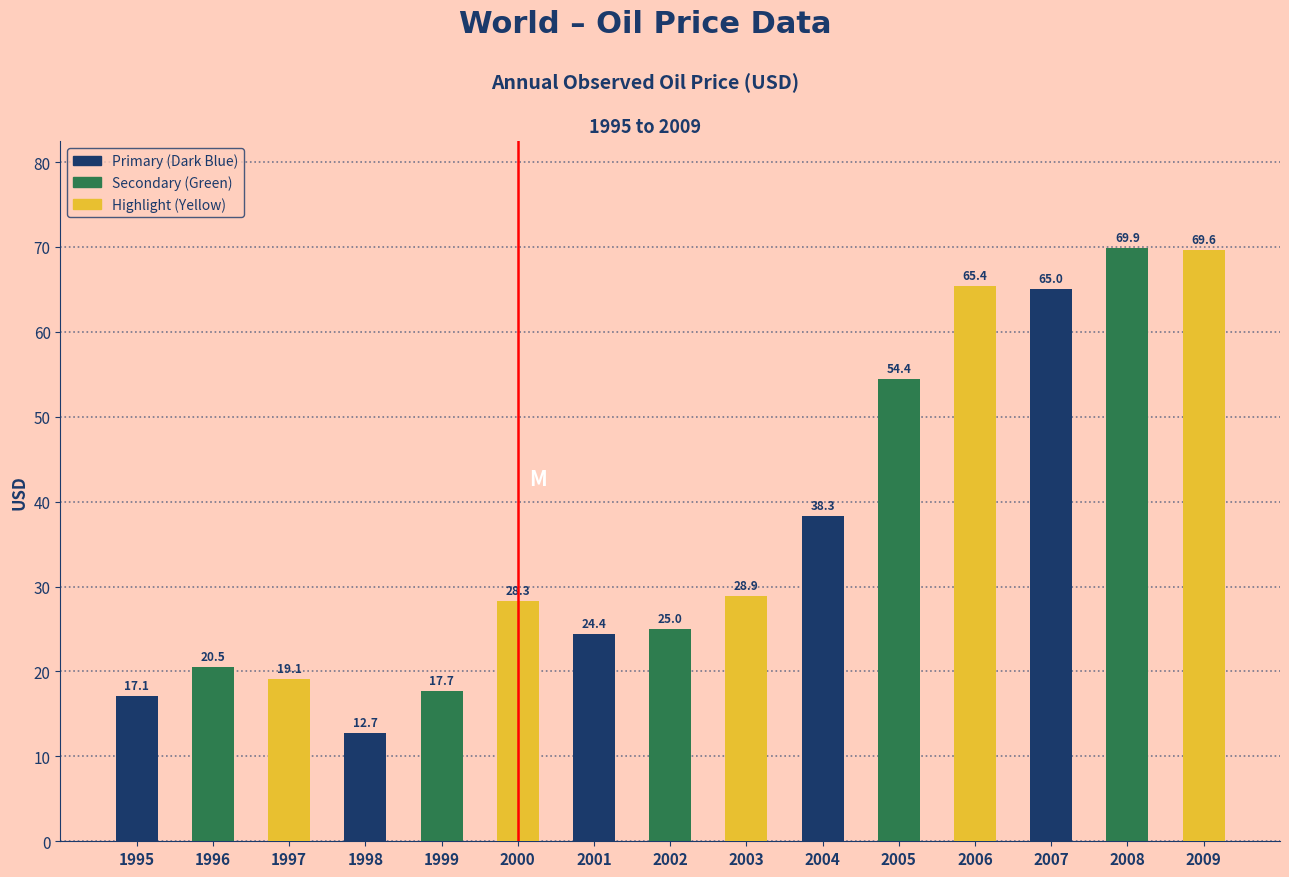

Is it true that the value at 2006 is 29.8?

False